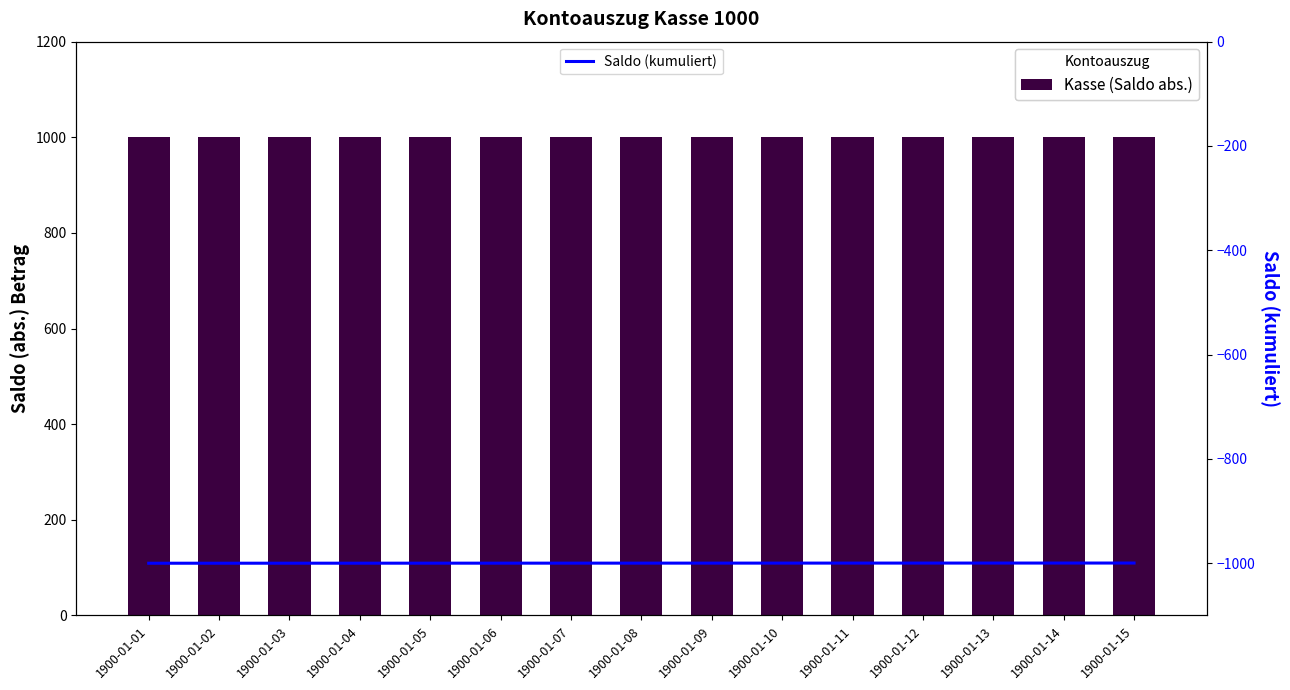

How many distinct data groups are displayed?

2